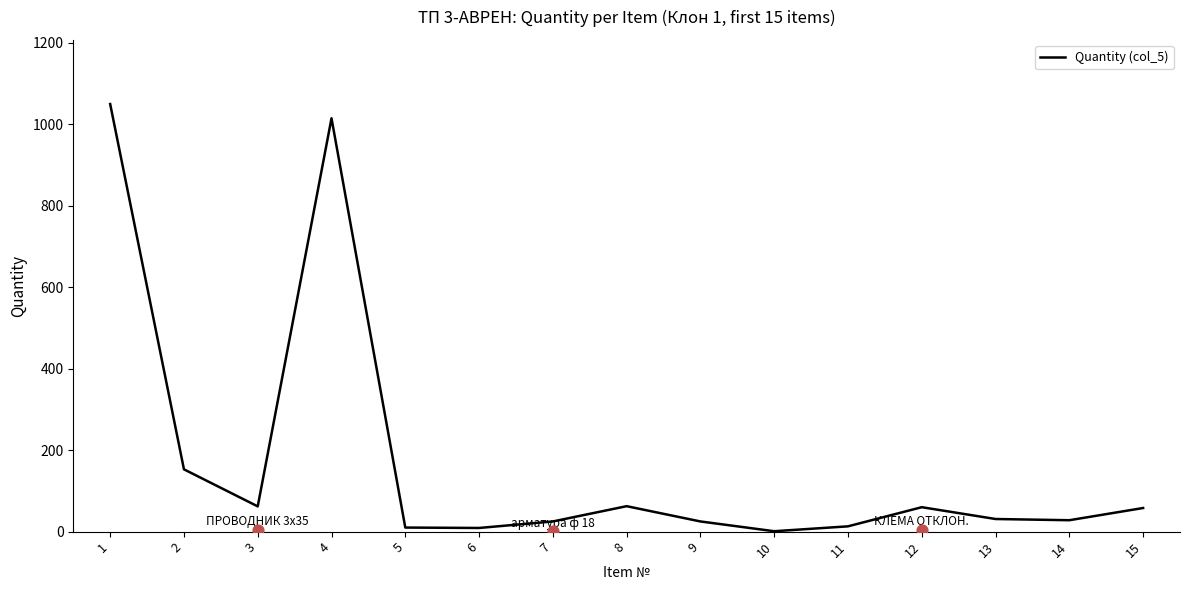

Approximately how many times larger is the value at 14 compared to 3?

0.5